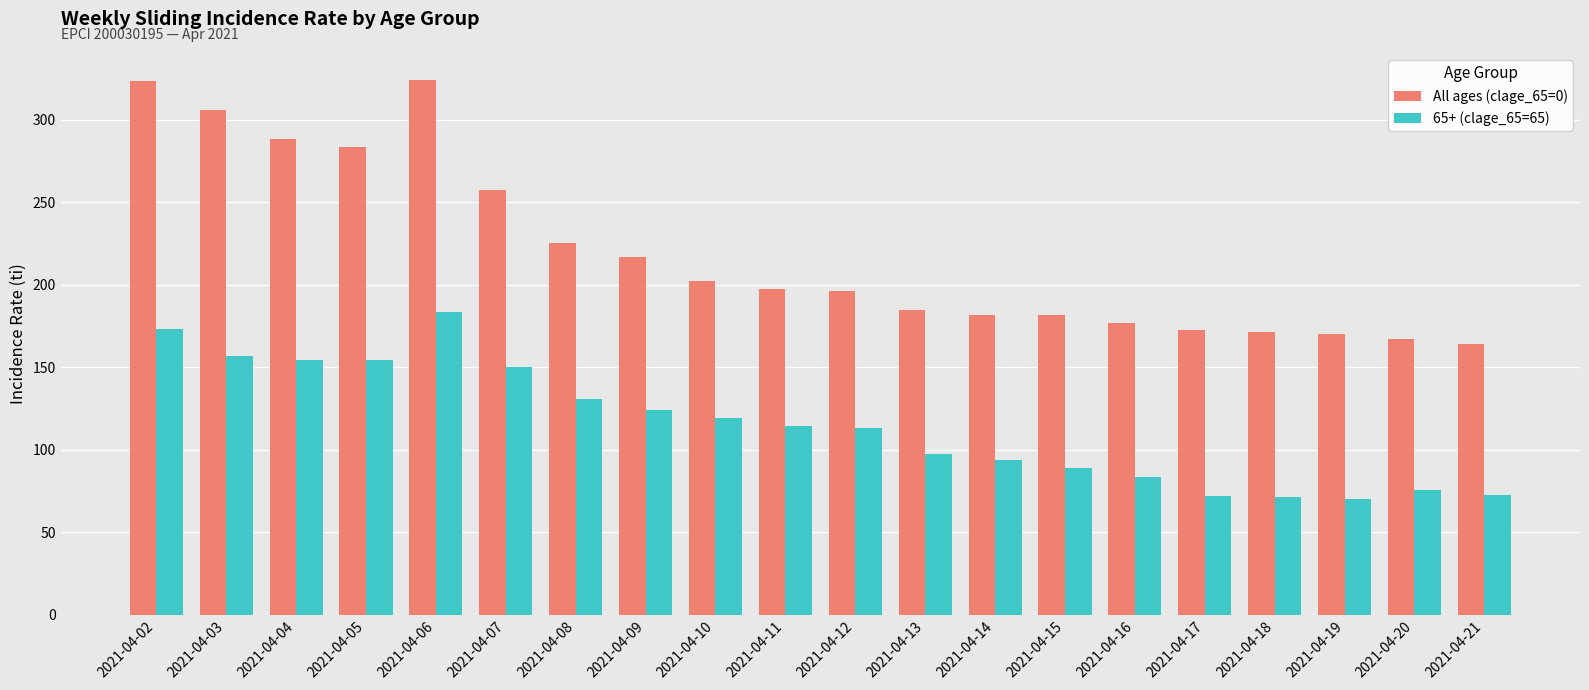

Rank the series by their maximum value, from lowest to highest.

65+ (clage_65=65), All ages (clage_65=0)